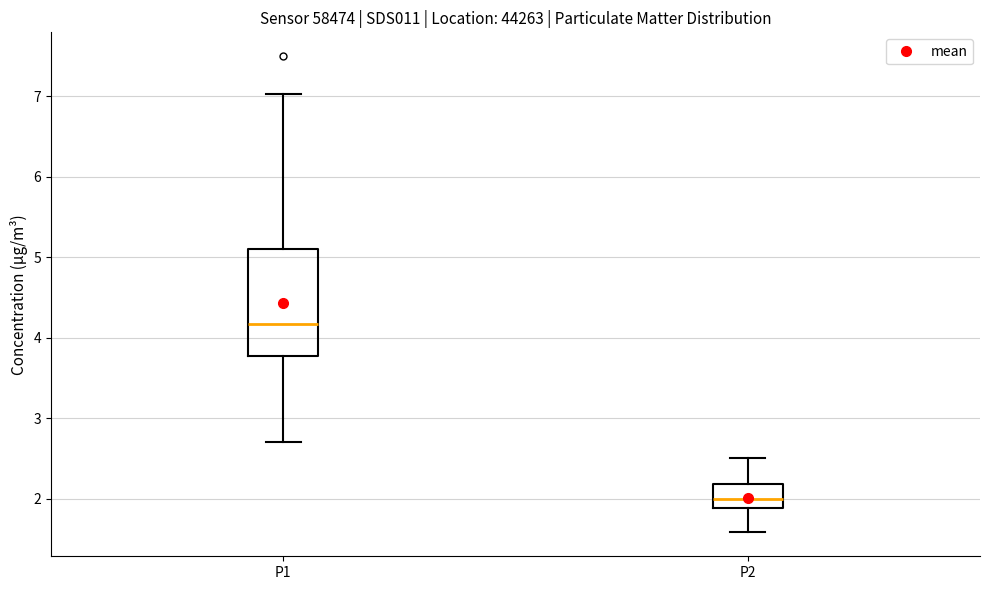

Which box's median line is the highest?

P1